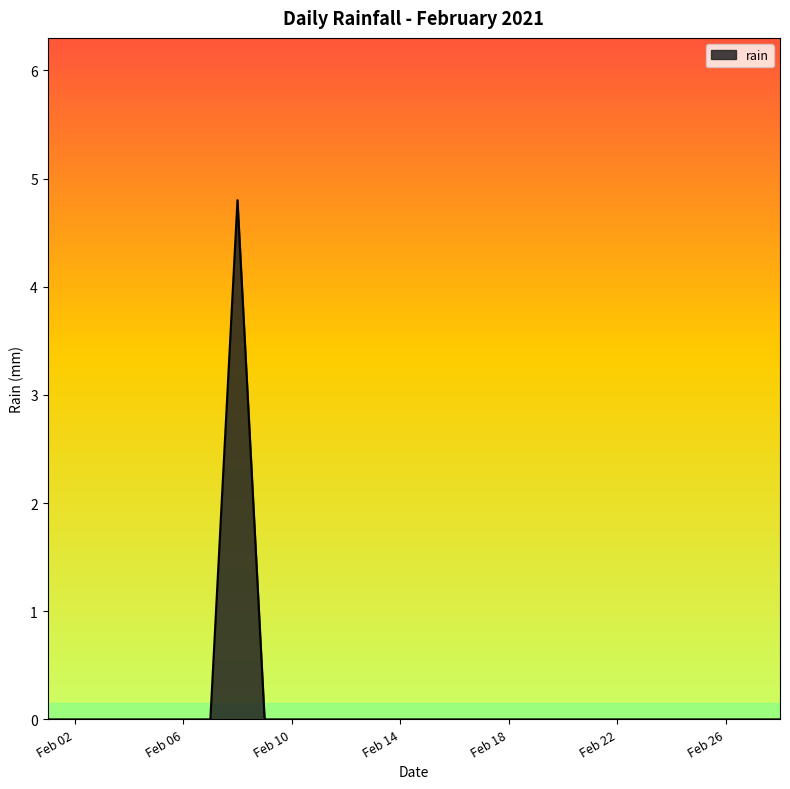

What is the difference between the maximum and minimum values?

4.8